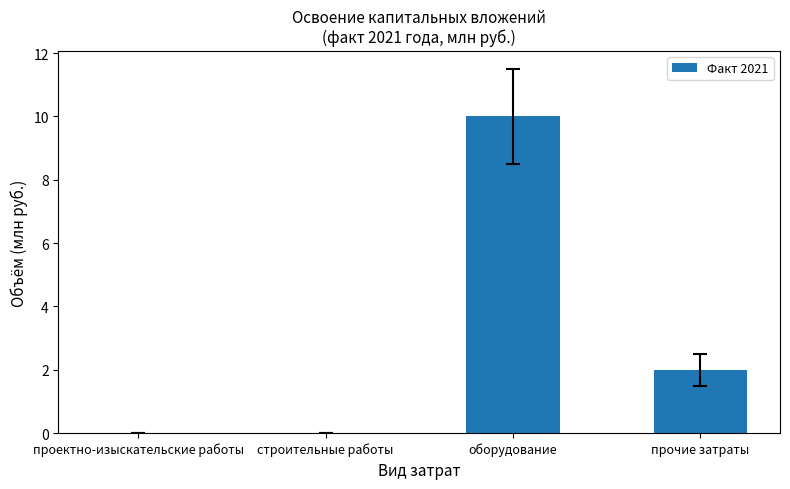

Count the values in the range 0 to 10.

4